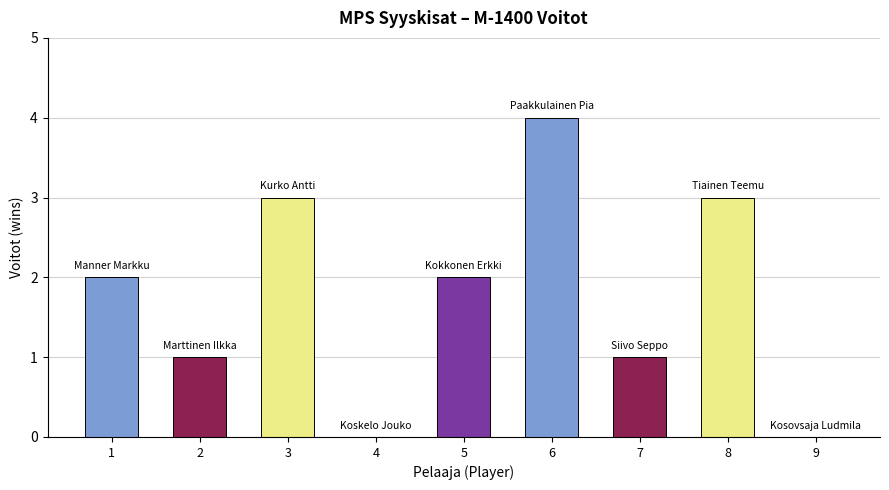

Count the number of data series in this chart.

1